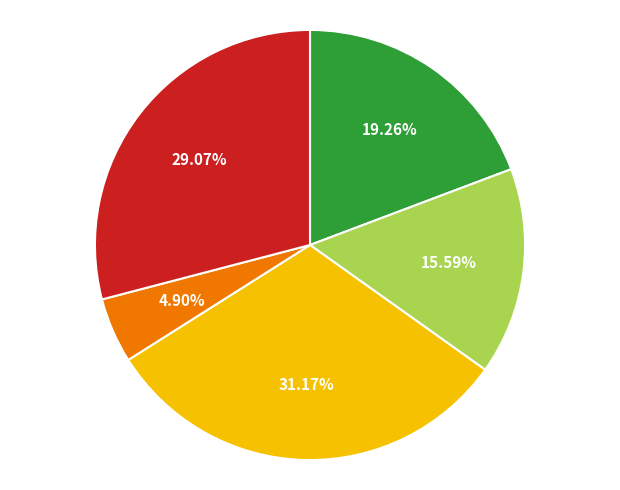

Is there any slice that represents more than half of the pie?

No